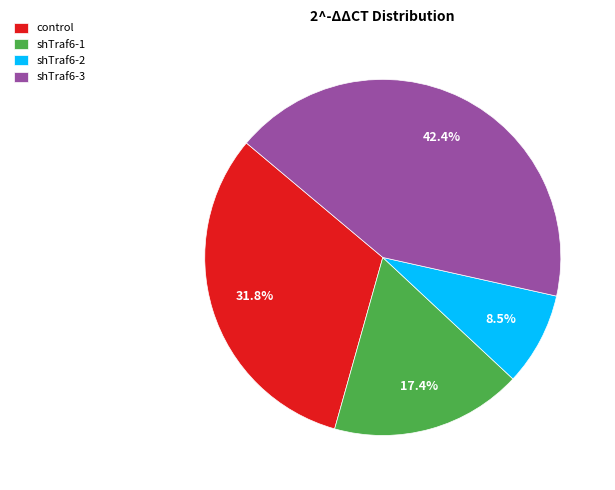

Is there any slice that represents more than half of the pie?

No